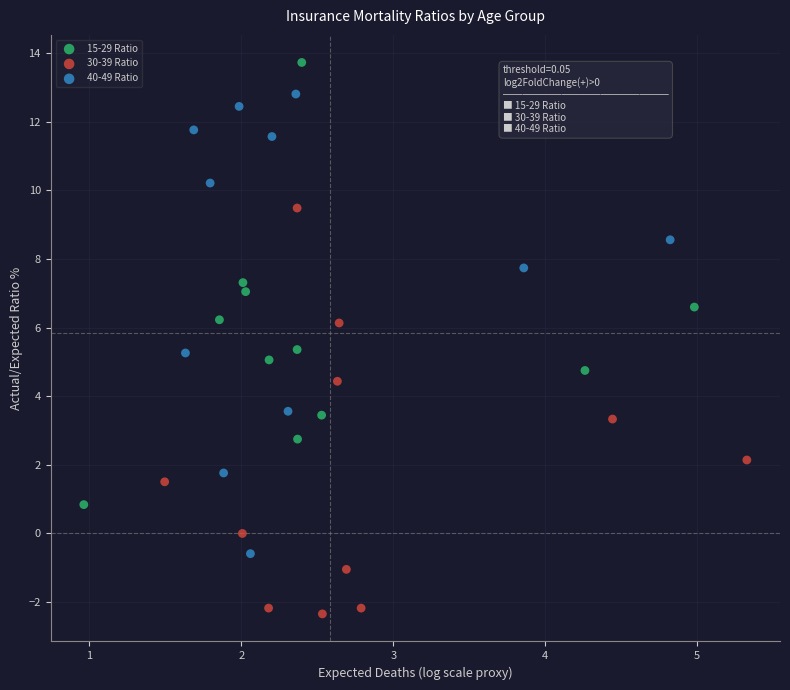

Which series reaches the minimum Y coordinate?

30-39 Ratio